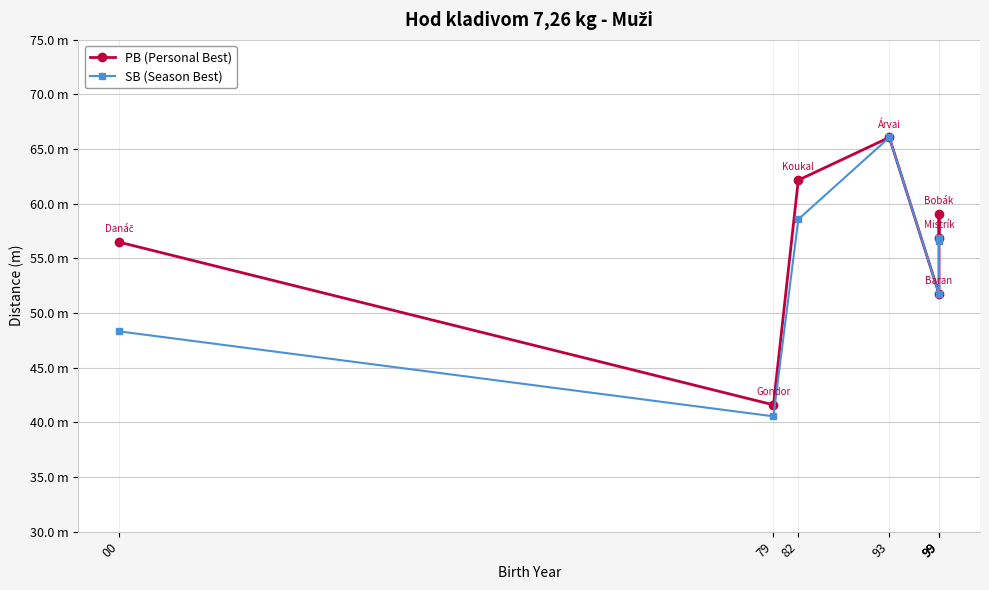

What is the smallest value displayed?

40.5